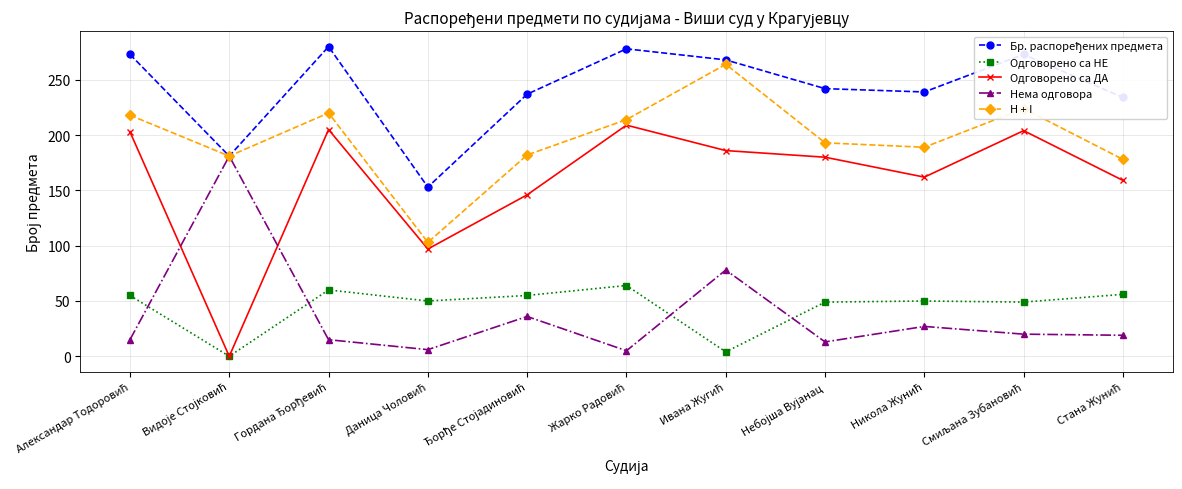

How many interior local valleys does the H + I series have?

3